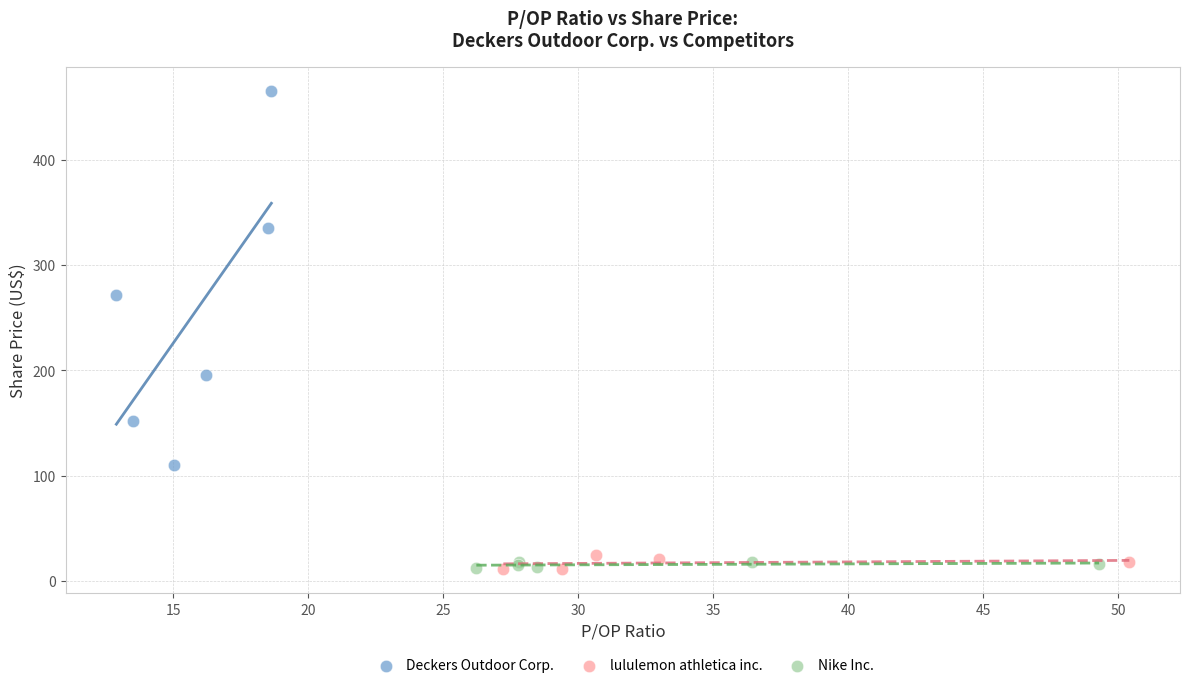

Which series contains the highest Y value?

Deckers Outdoor Corp.